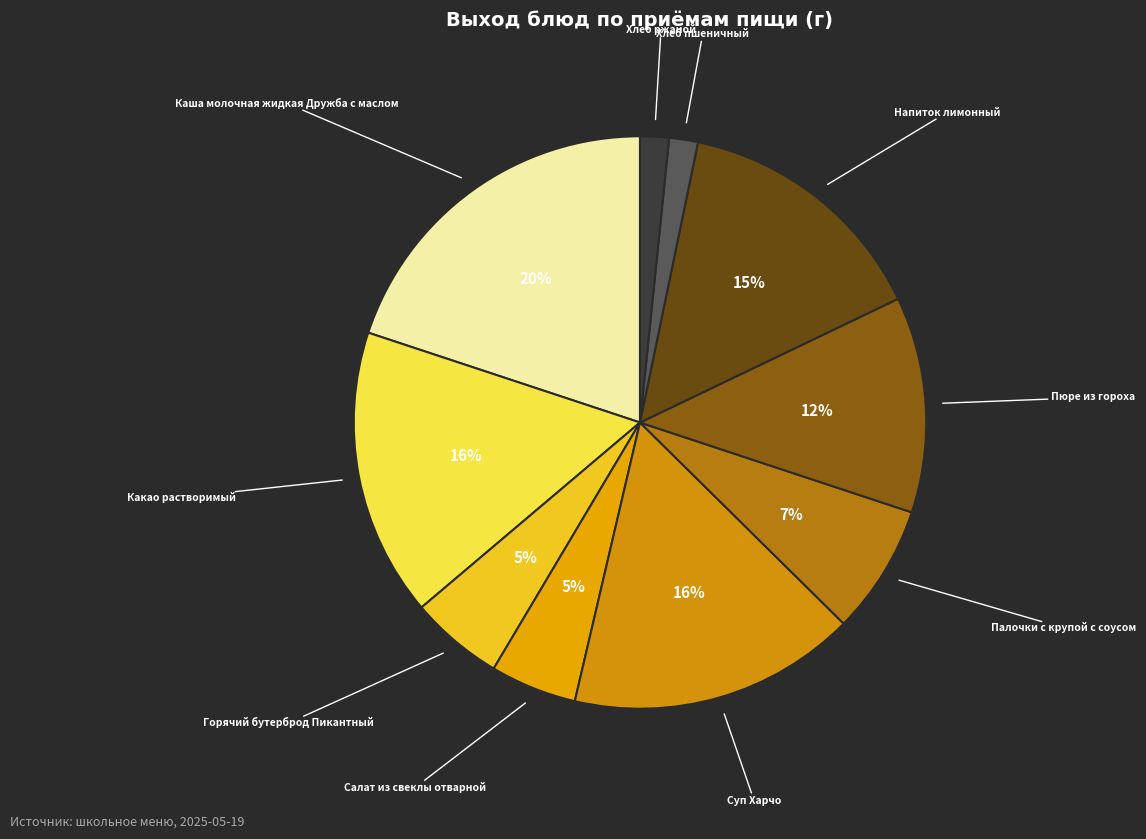

Rank the categories by value from lowest to highest.

Хлеб пшеничный, Хлеб ржаной, Салат из свеклы отварной, Горячий бутерброд Пикантный, Палочки с крупой с соусом, Пюре из гороха, Напиток лимонный, Какао растворимый, Суп Харчо, Каша молочная жидкая Дружба с маслом